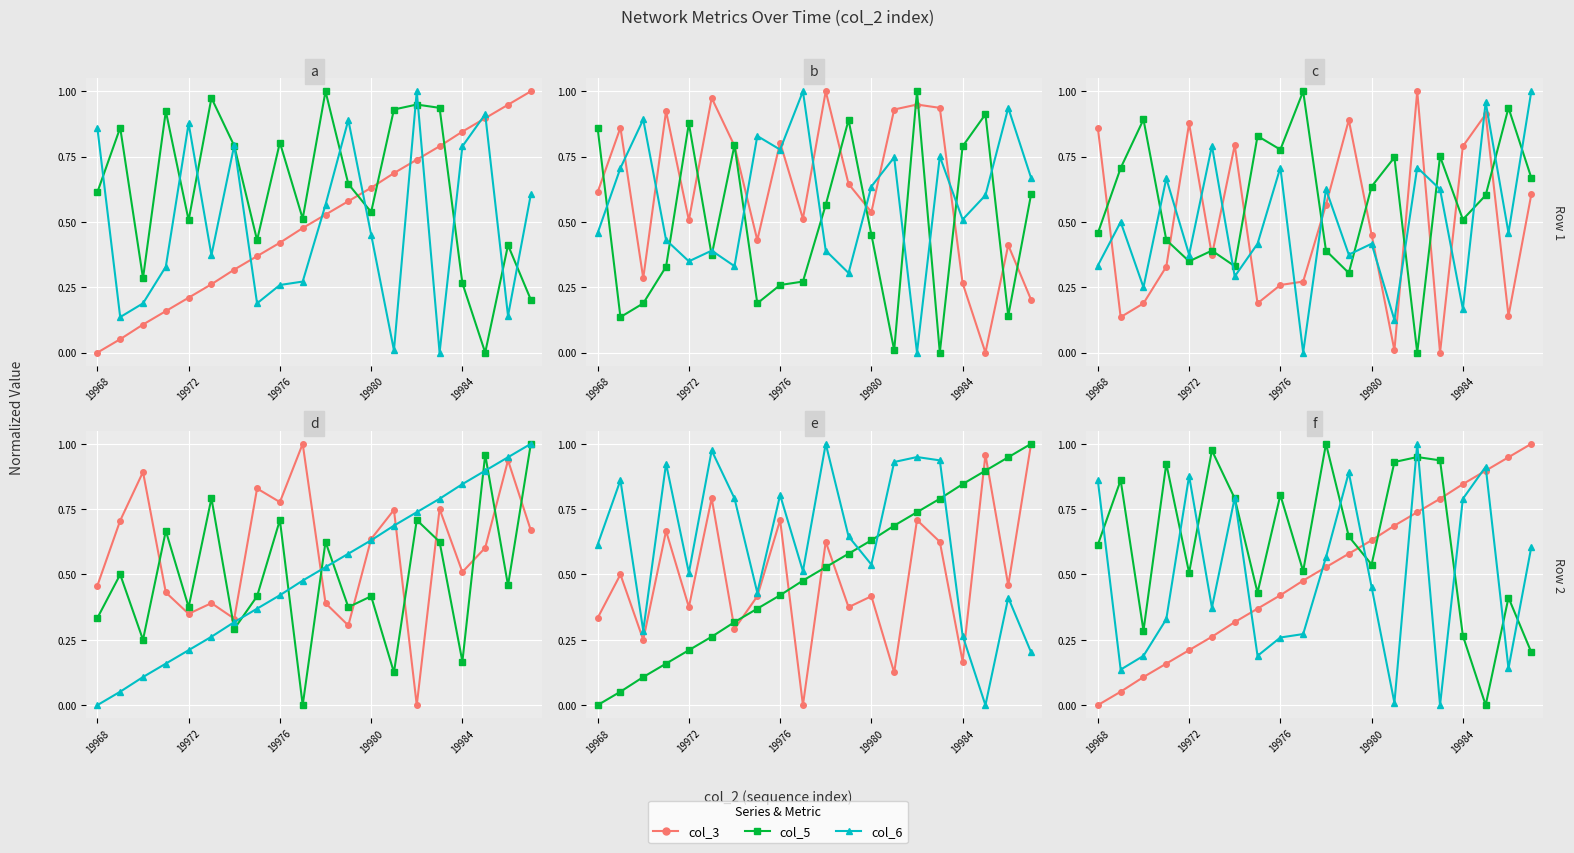

The value of col_3 at 11 is 0.2. True or false?

False